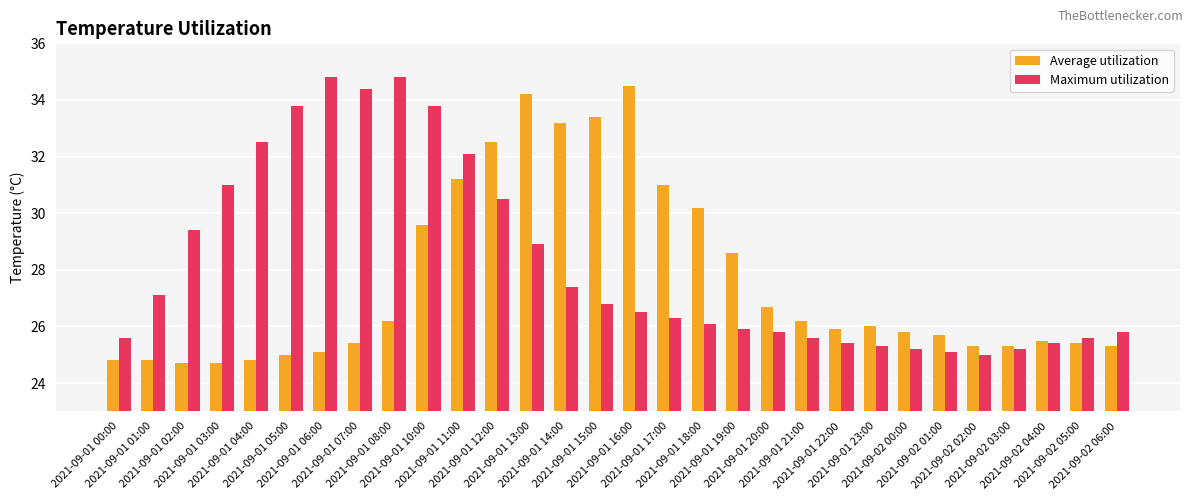

Is the value of Maximum utilization at 2021-09-01 03:00 greater than the value of Average utilization at 2021-09-01 13:00?

No